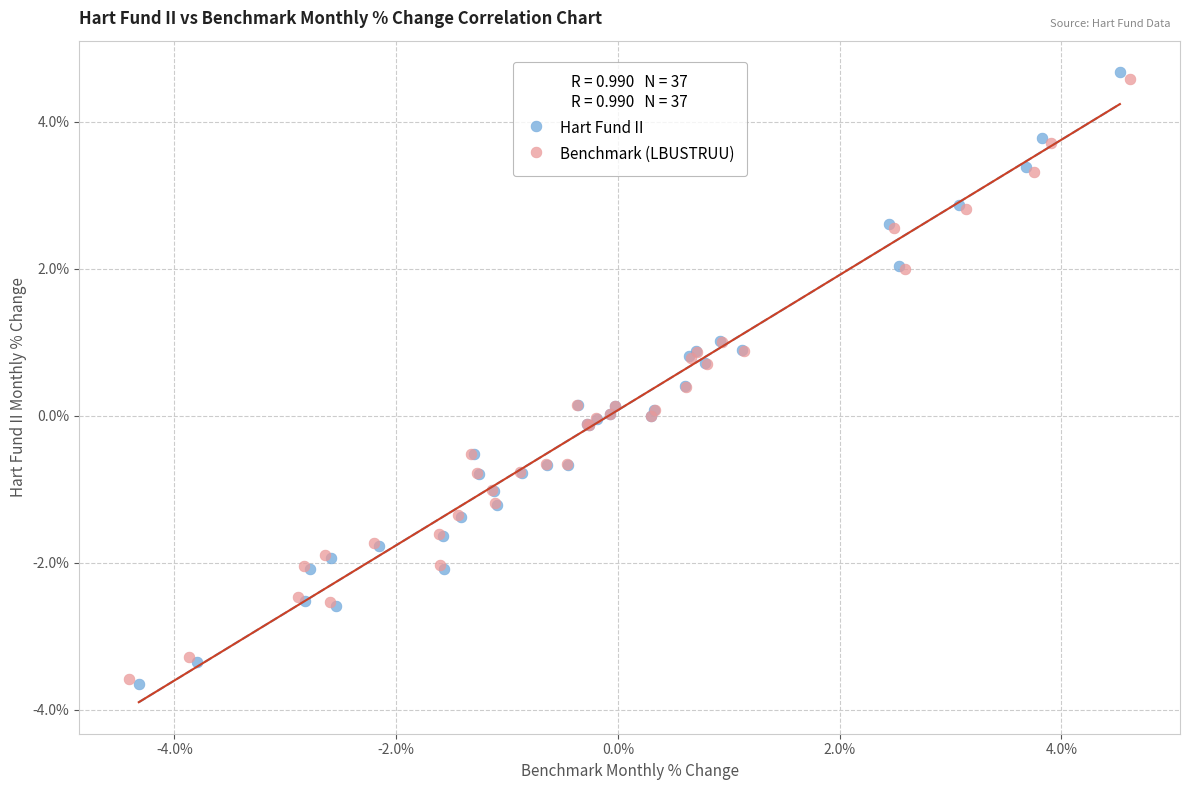

What are all the series names shown in the legend?

Hart Fund II, Benchmark (LBUSTRUU)